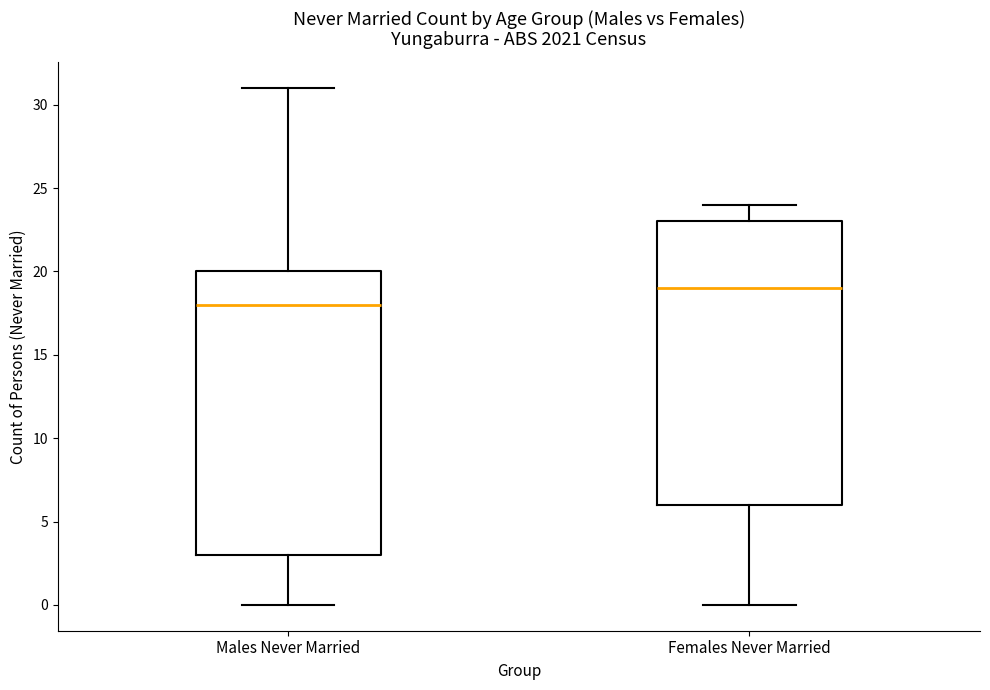

Reading left to right, transcribe this box plot: for each box, give where its median line is, the range the box spans, and where its two whiskers end, as read against the y-axis. The values are not printed on the chart, so give them approximately, as read against the axis.

Males Never Married: median 18, box 3 to 20, whiskers 0 to 31
Females Never Married: median 19, box 6 to 23, whiskers 0 to 24